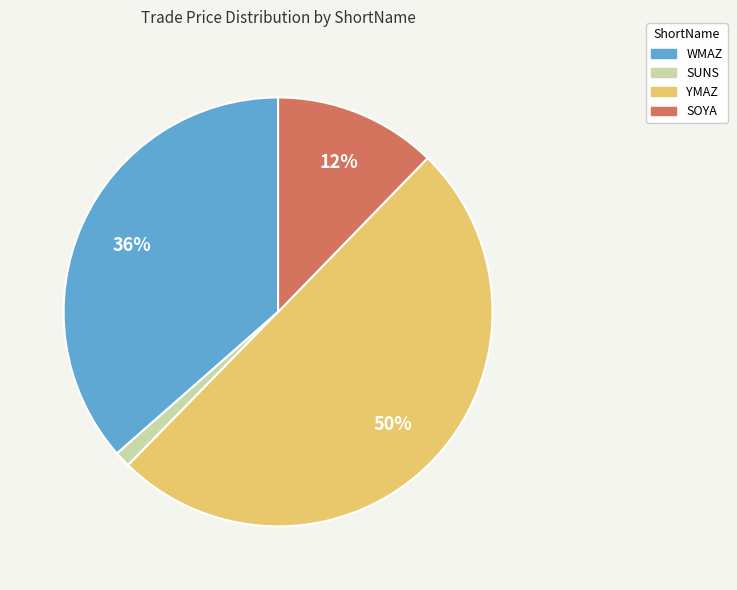

Does WMAZ represent more than half of the total?

No